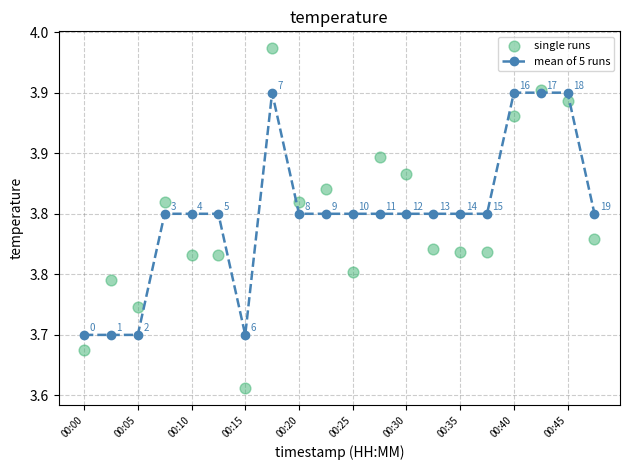

At how many categories does at least one series exceed 3?

20